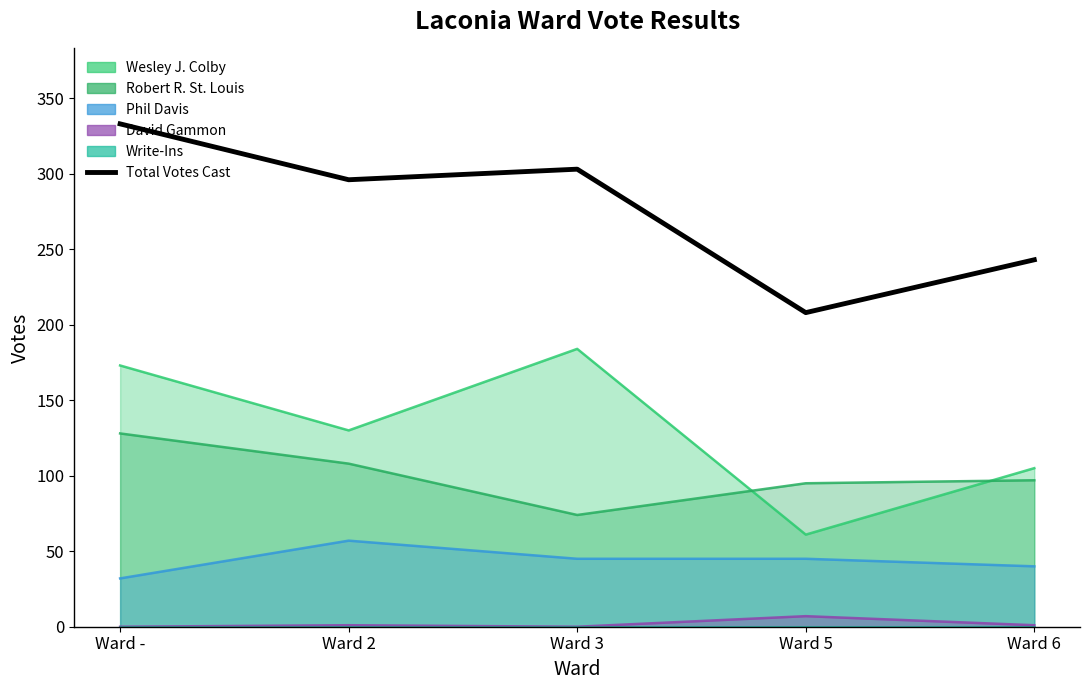

What is the label of the 4th point from the left?

Ward 5